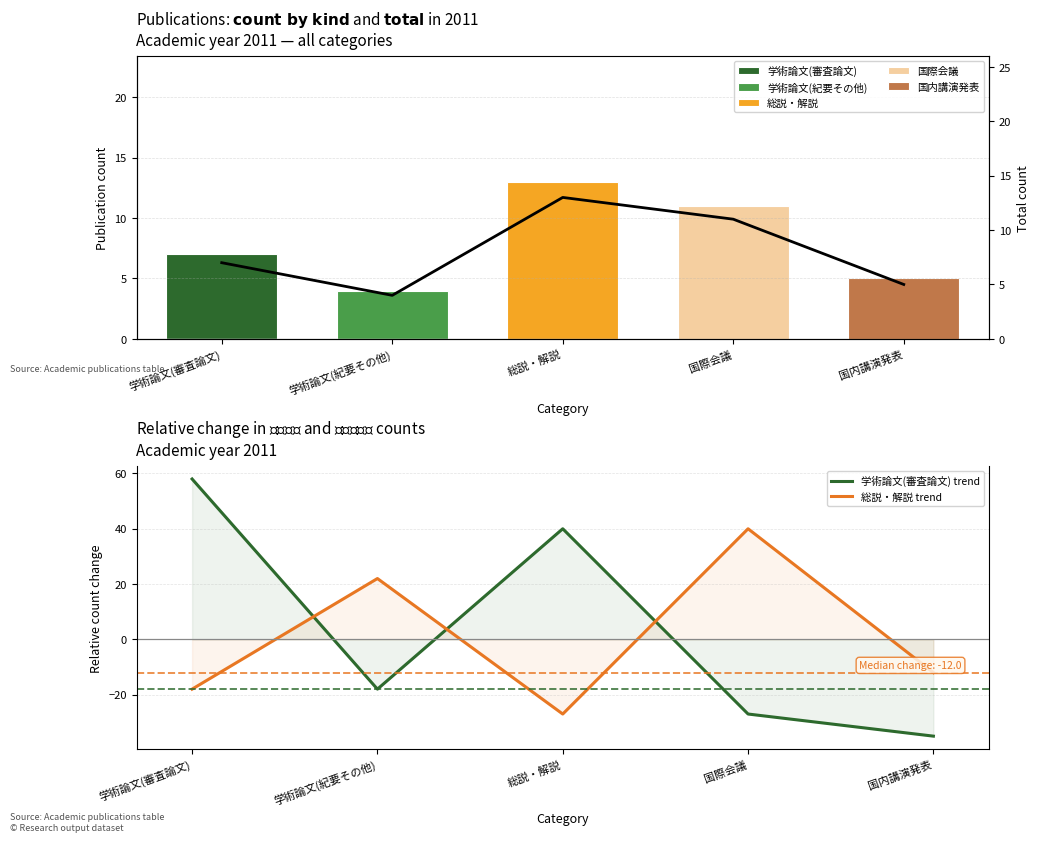

True or false: 総説・解説 trend has a value of 22 at 国際会議.

False